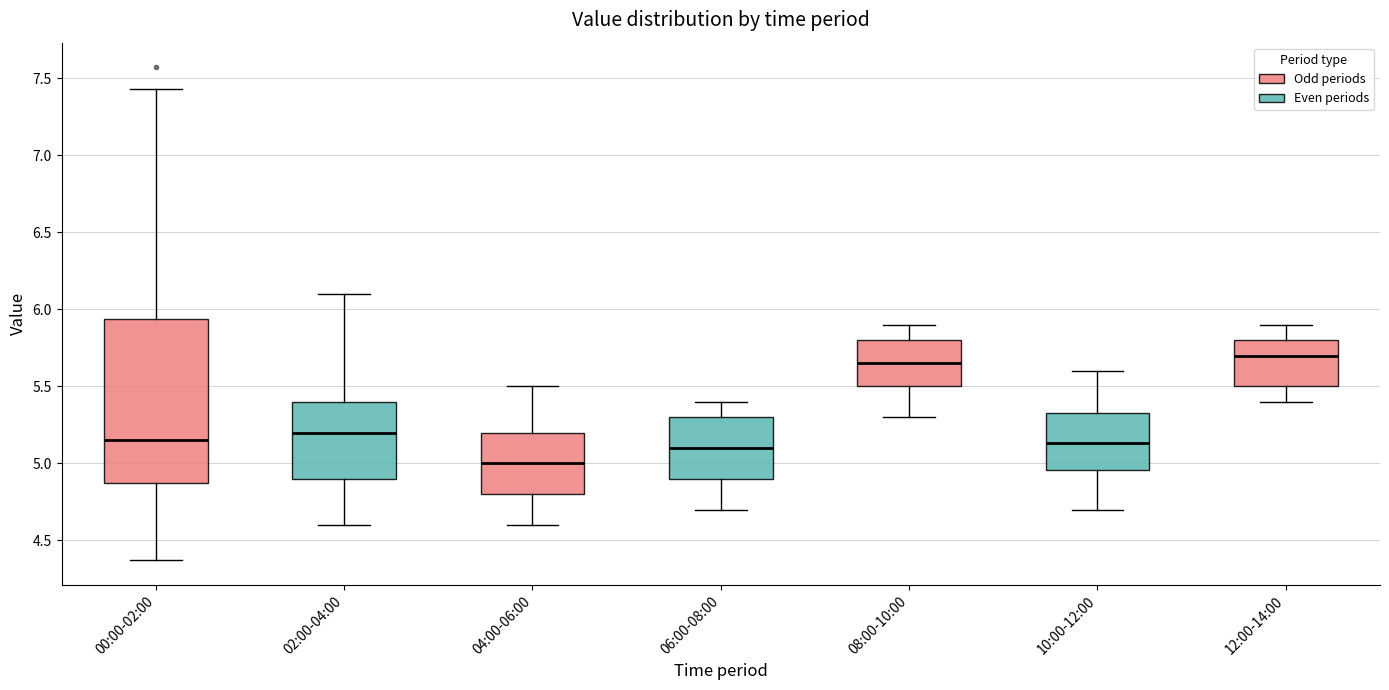

Where is the lower edge of the box for 06:00-08:00 on the y-axis? The values are not printed on the chart, so give them approximately, as read against the axis.

4.90